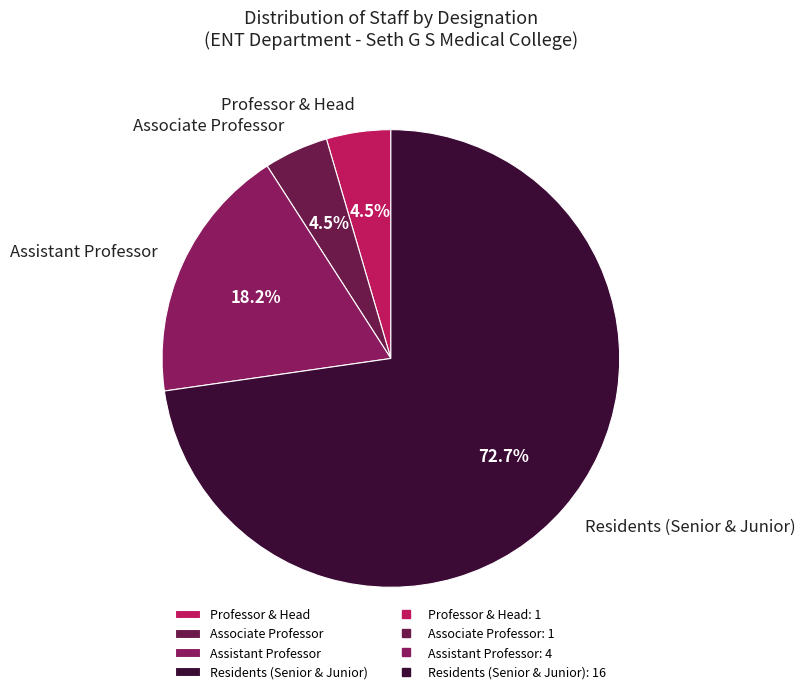

Which slice is the largest?

Residents (Senior & Junior)